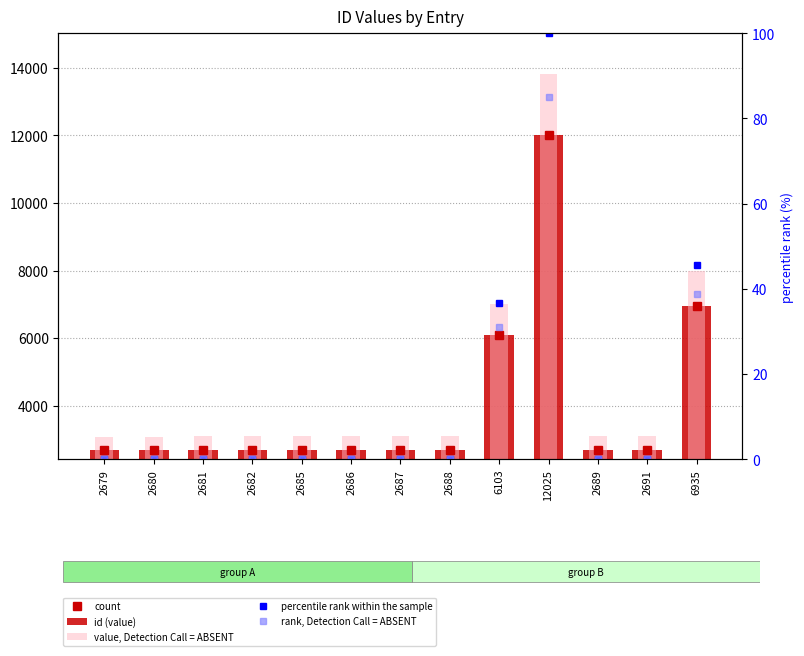

At which label is id (value) closest to 7352?

6935